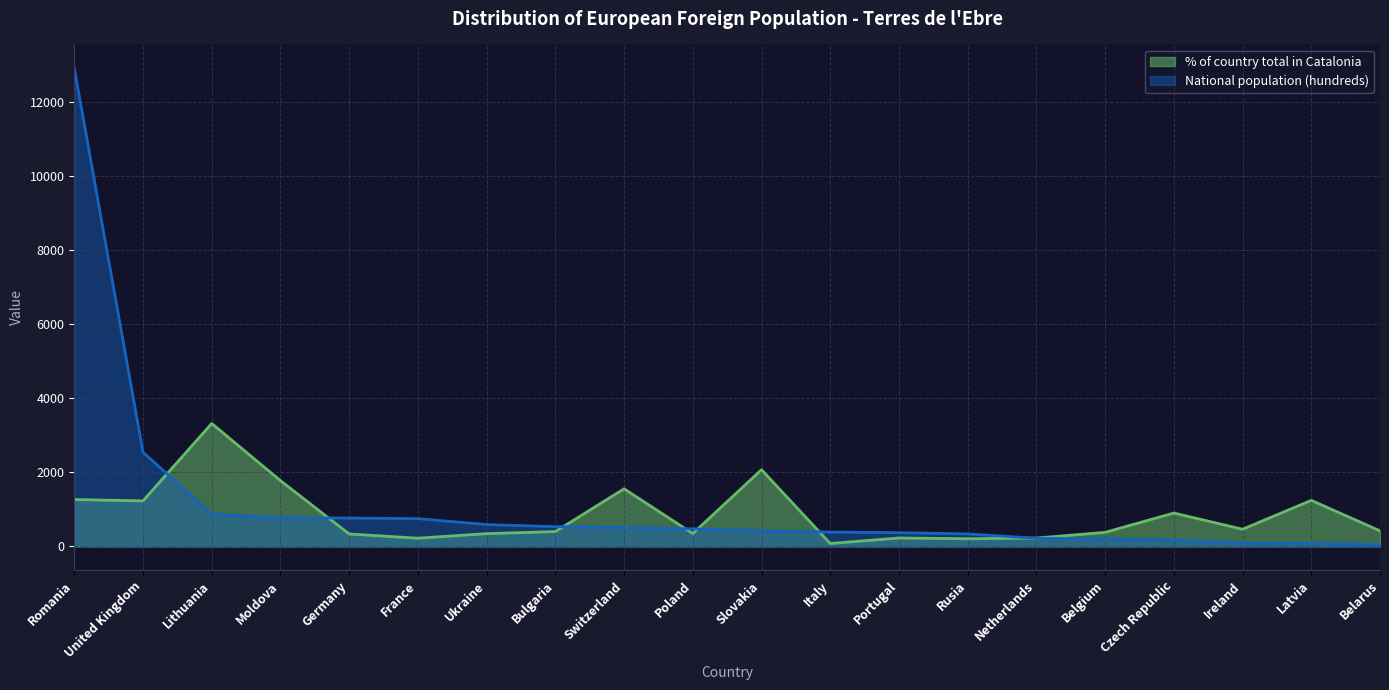

What is the sum of all % of country total in Catalonia values?

17033